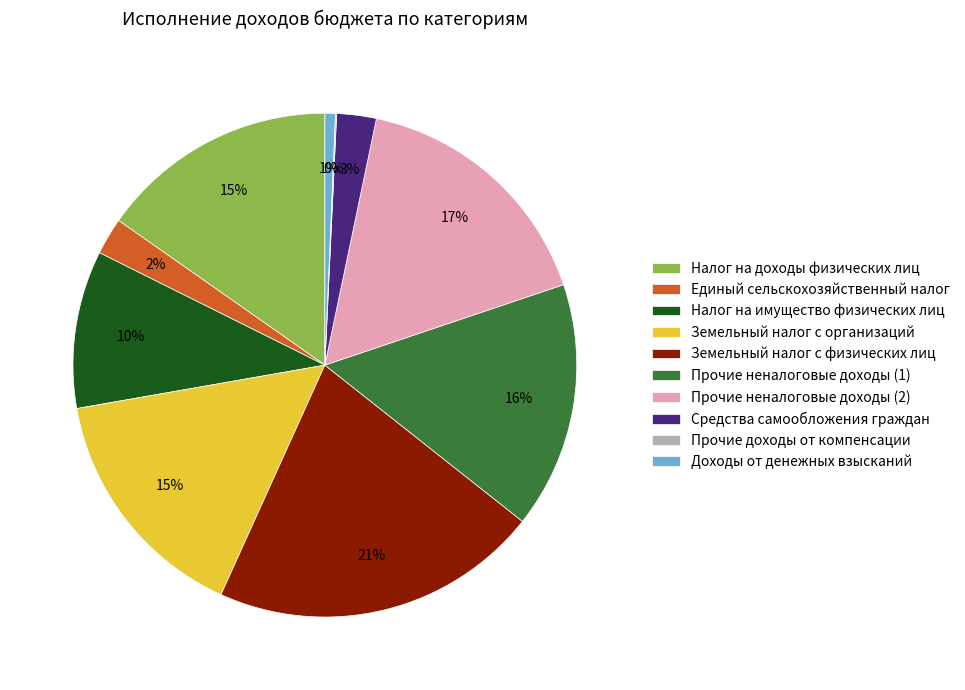

Which slice is the largest?

Земельный налог с физических лиц